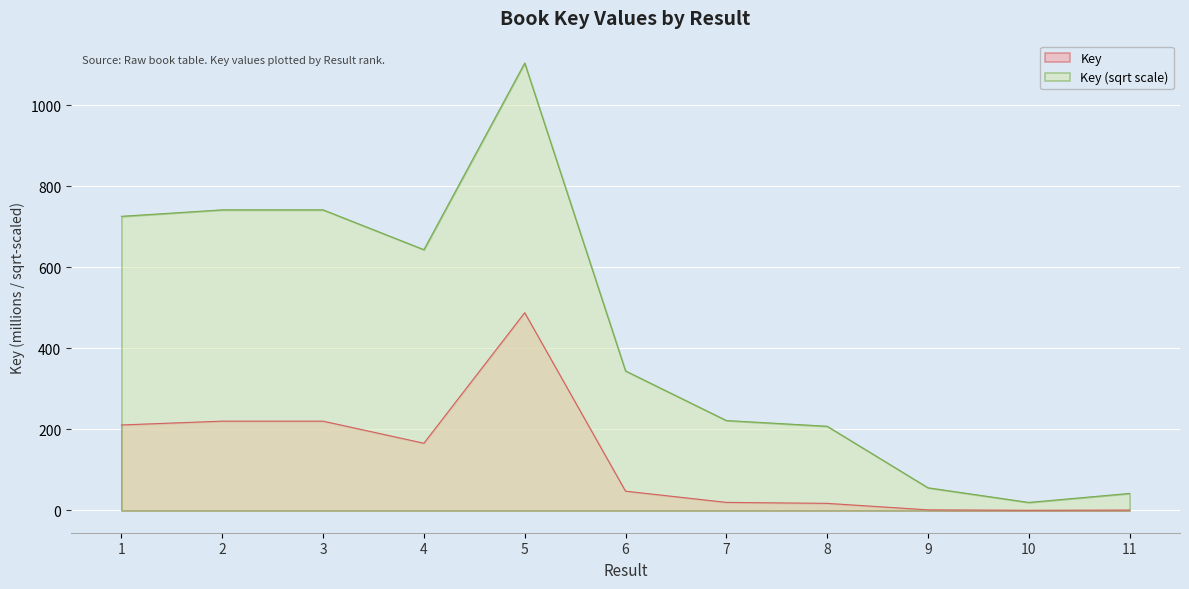

What is the sum of all values?

1391.9